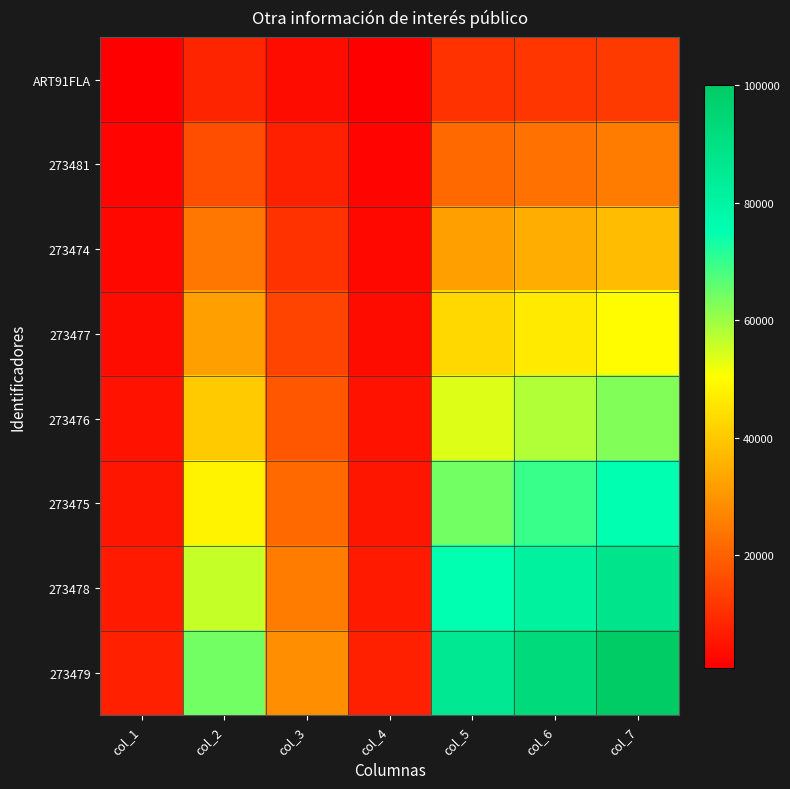

Which has a higher value, col_5 or col_3?

col_5